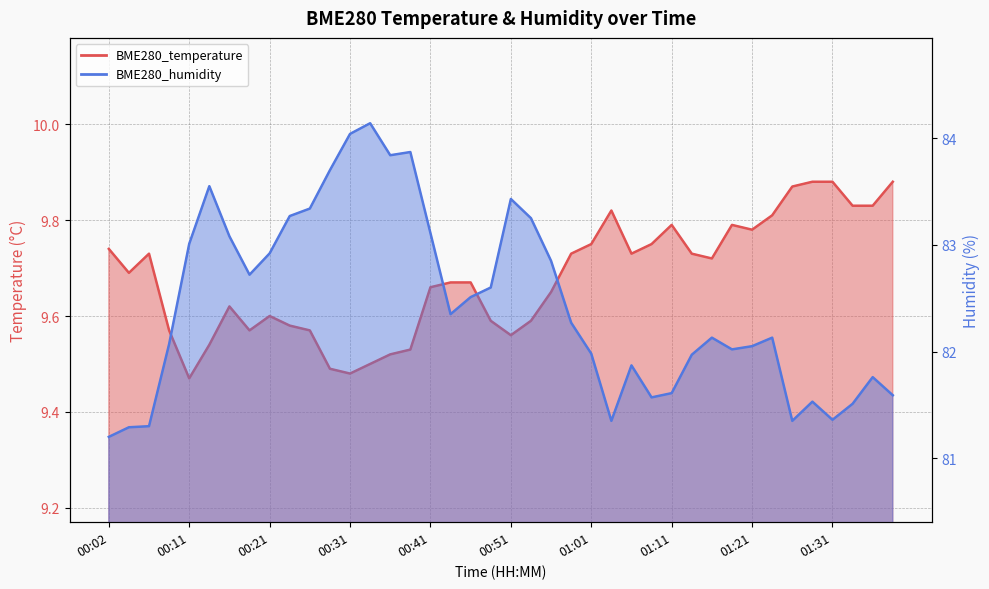

What is the difference between the maximum and minimum values in the BME280_temperature series?

0.4